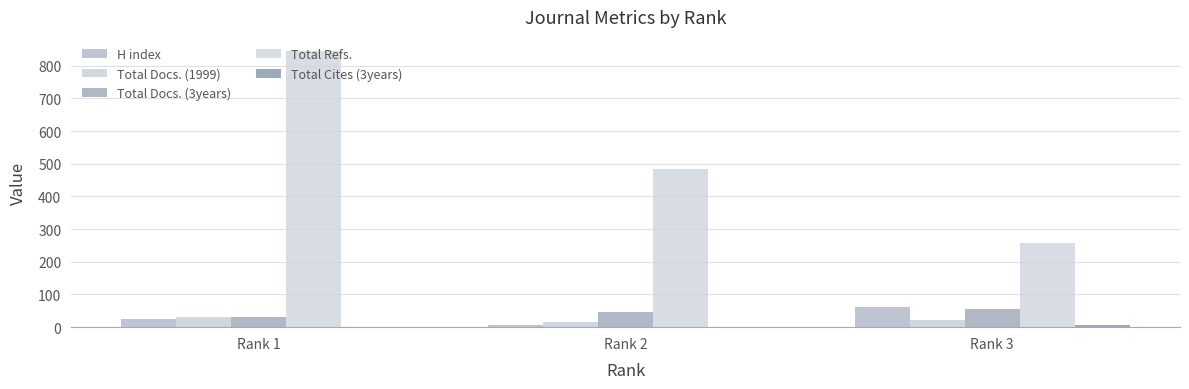

Does the chart contain stacked bars?

No